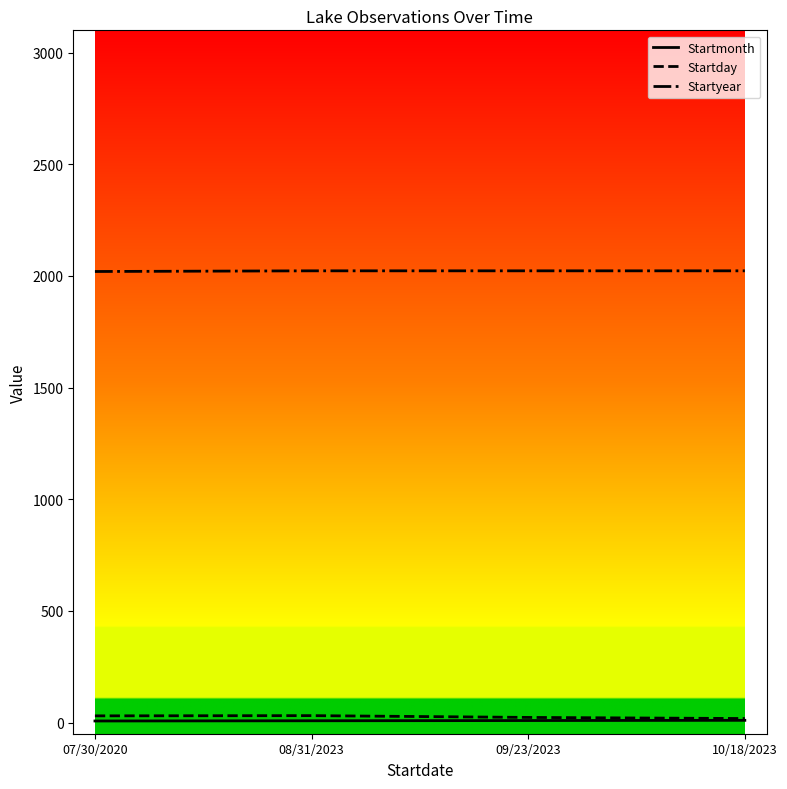

What is the minimum value for Startyear?

2020